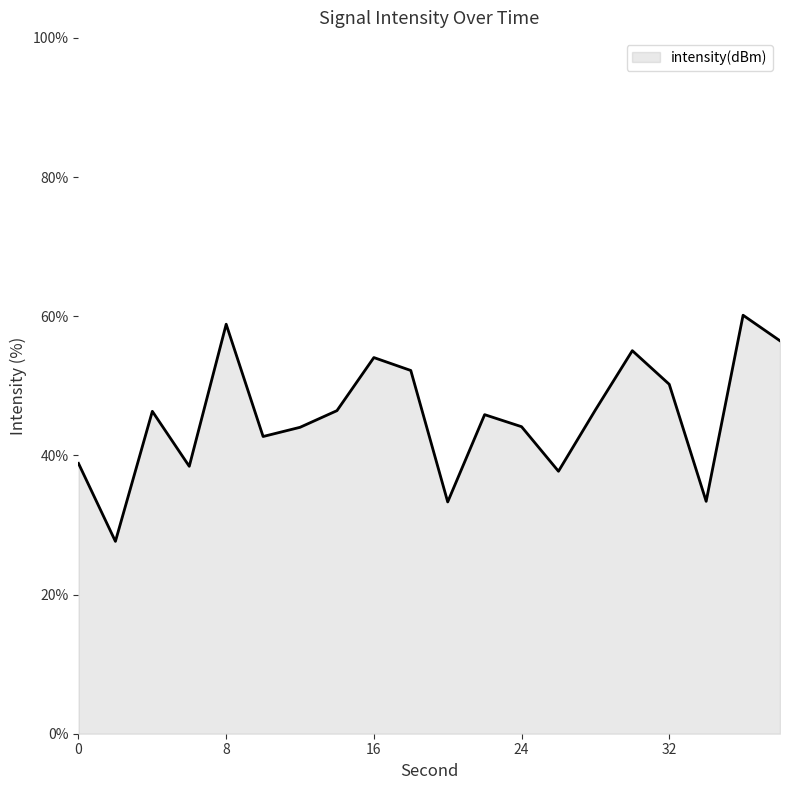

How many series are shown in this chart?

1